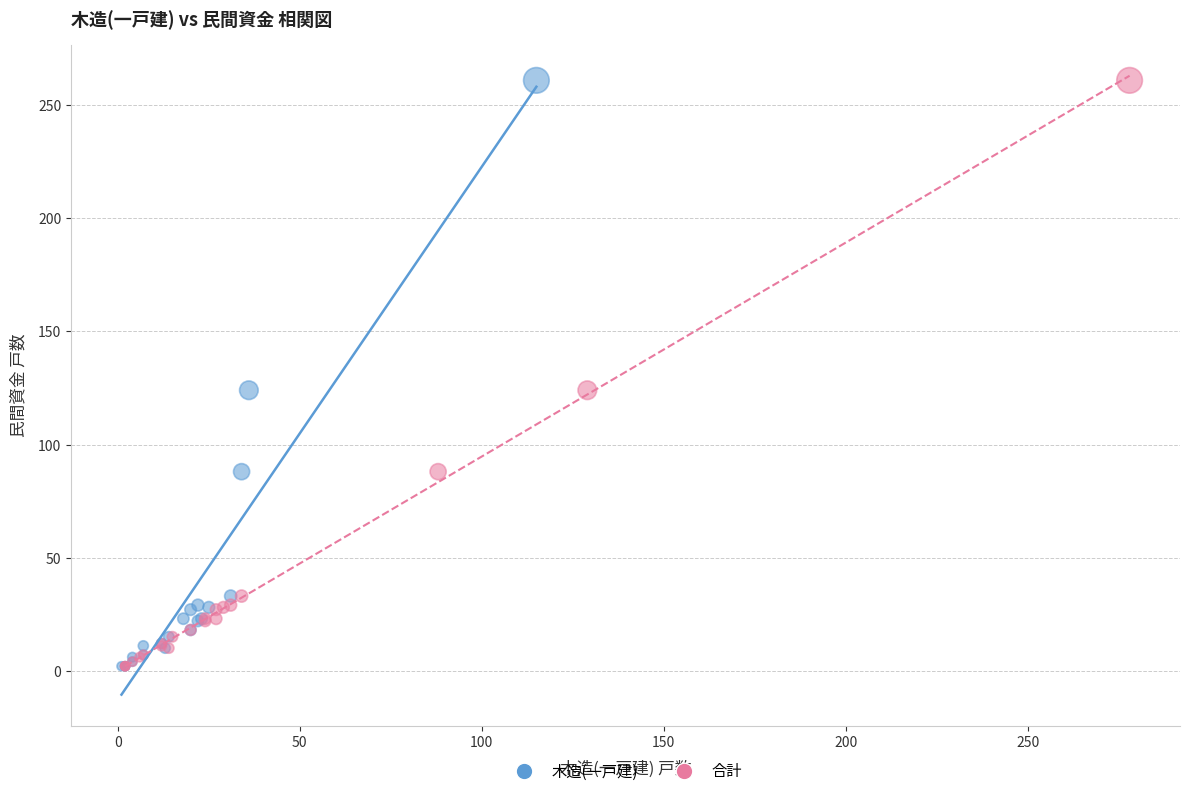

What are all the series names shown in the legend?

木造(一戸建), 合計